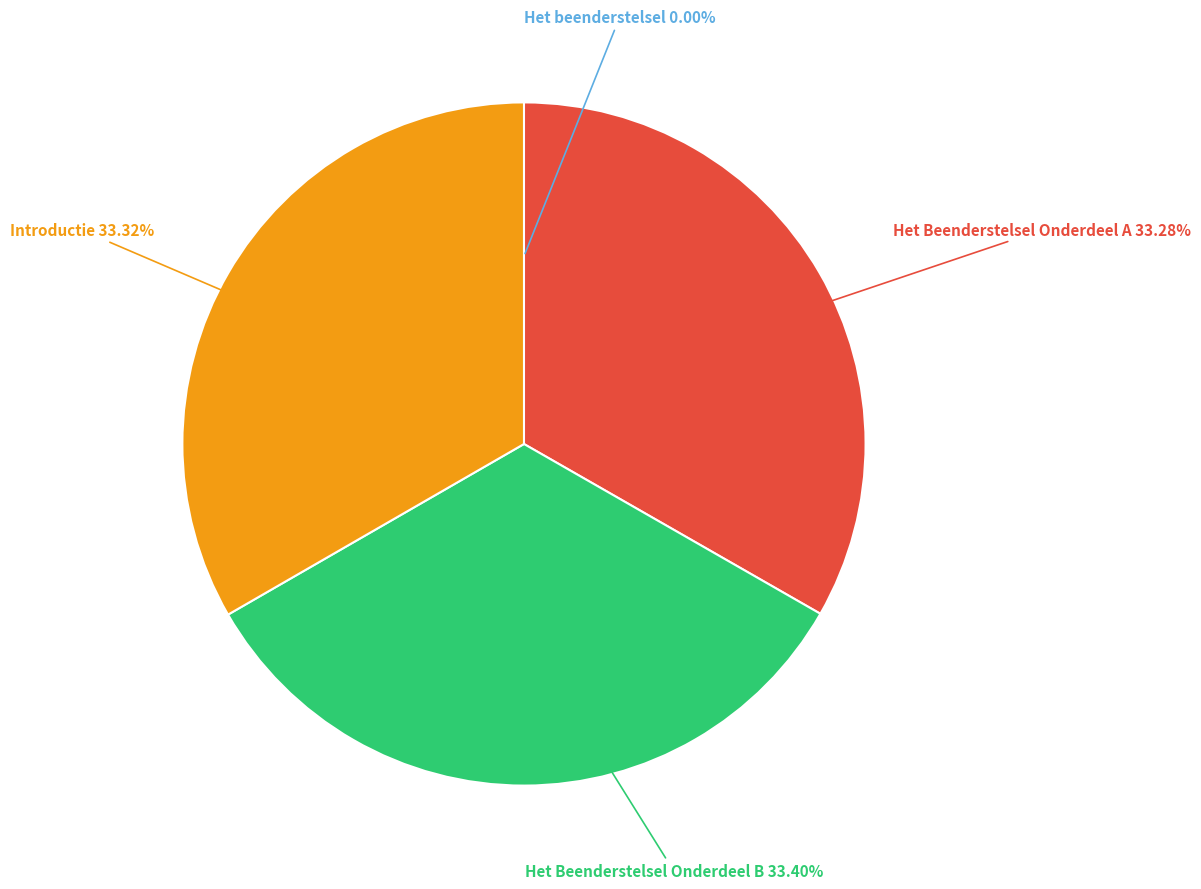

Is there any slice that represents more than half of the pie?

No